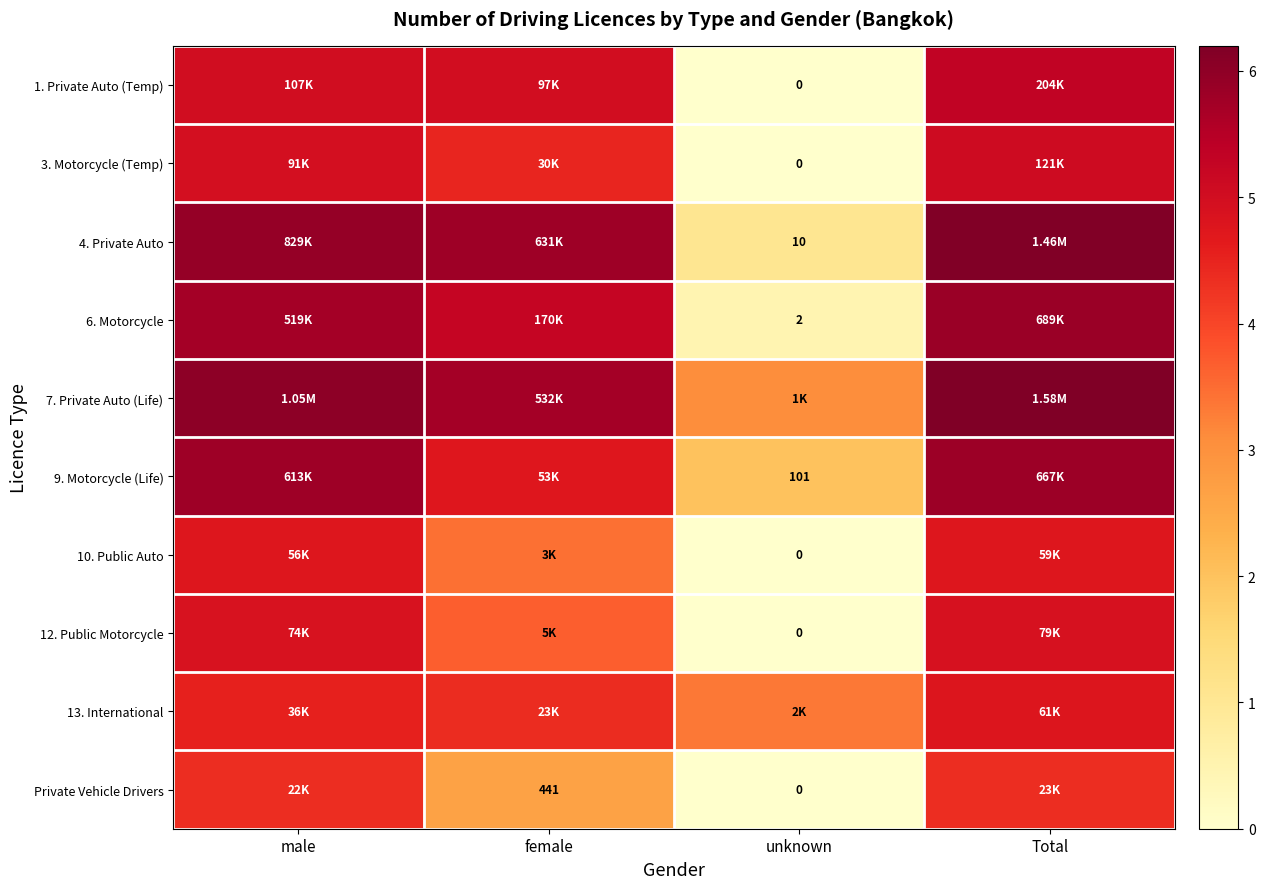

List the series in order of their peak value, lowest first.

Private Vehicle Drivers, 10. Public Auto, 13. International, 12. Public Motorcycle, 3. Motorcycle (Temp), 1. Private Auto (Temp), 9. Motorcycle (Life), 6. Motorcycle, 4. Private Auto, 7. Private Auto (Life)